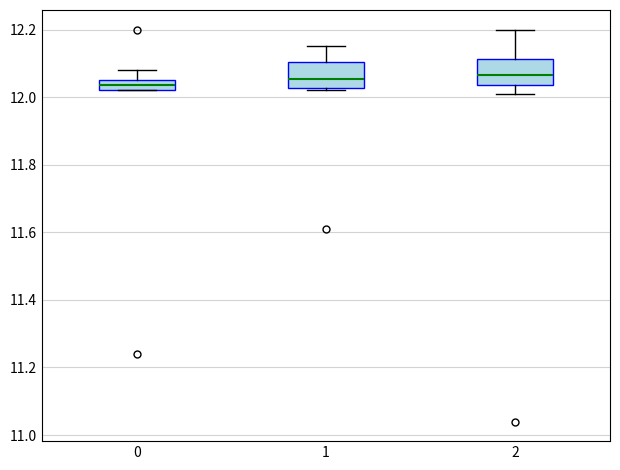

Where is the lower edge of the box at x = 2 on the y-axis? The values are not printed on the chart, so give them approximately, as read against the axis.

12.04